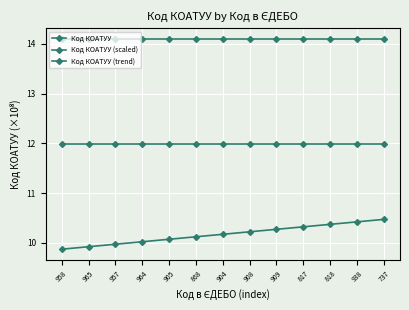

True or false: Код КОАТУУ (scaled) and Код КОАТУУ intersect in this chart.

False